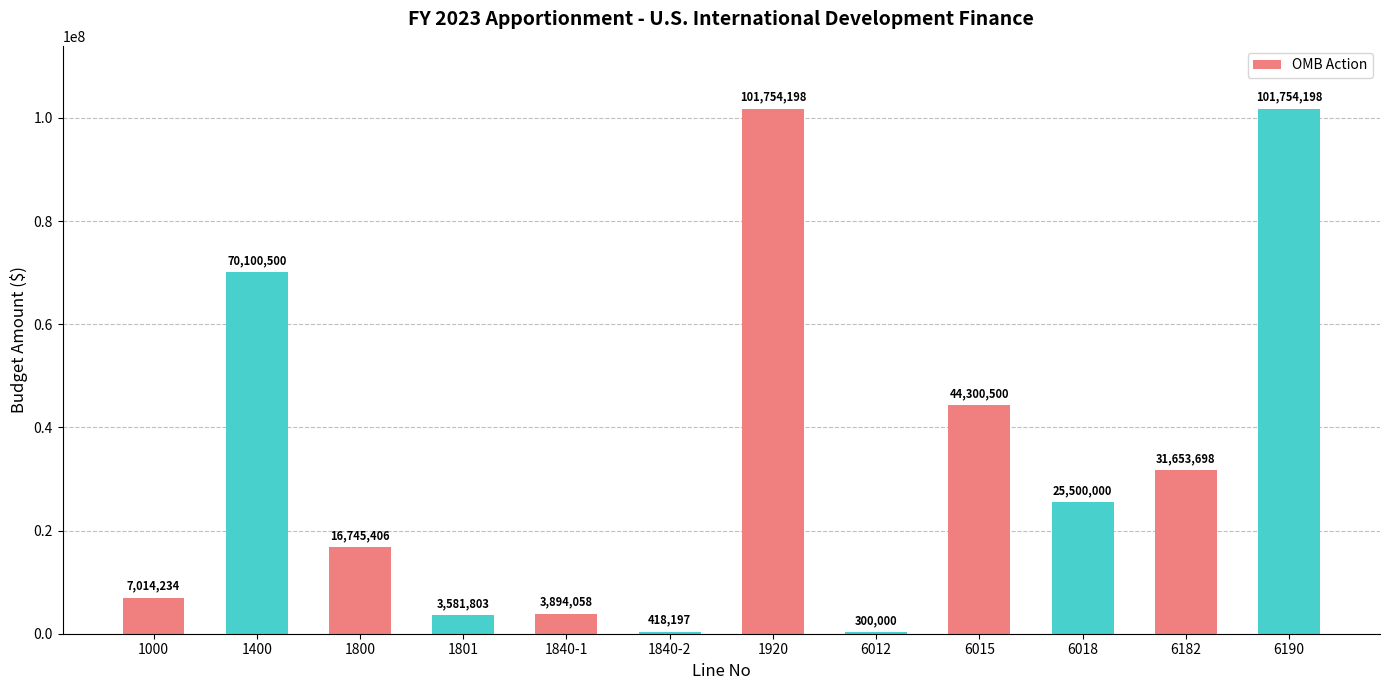

Where does the data first go above 25500000?

1400